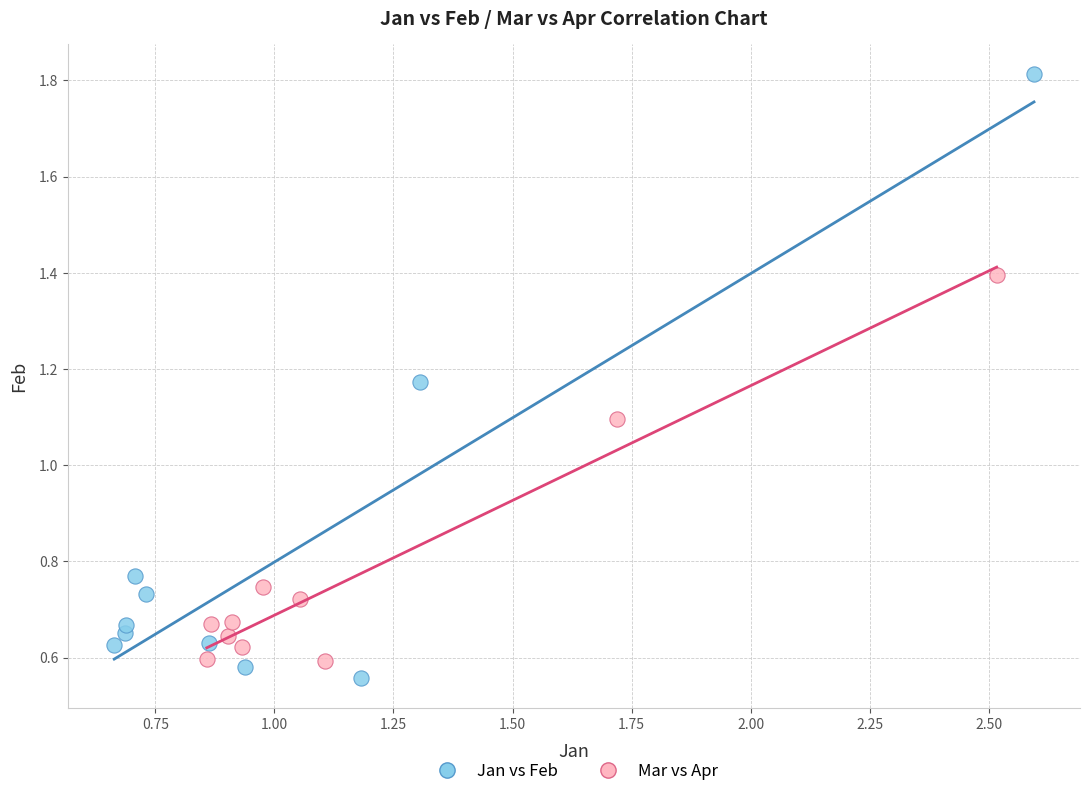

Which series has the largest Y range (max minus min)?

Jan vs Feb